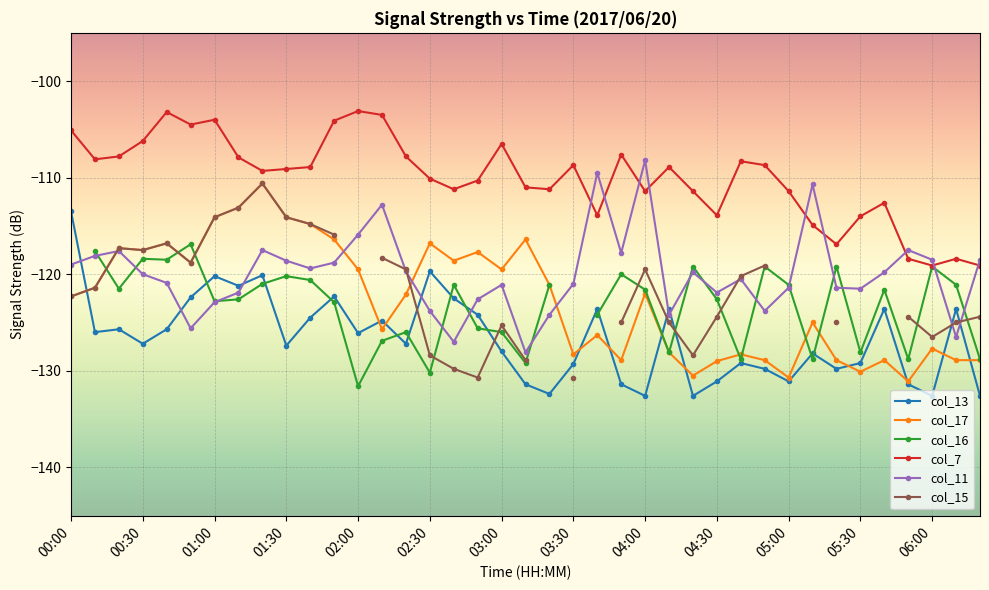

At which label does col_13 reach its peak?

00:00